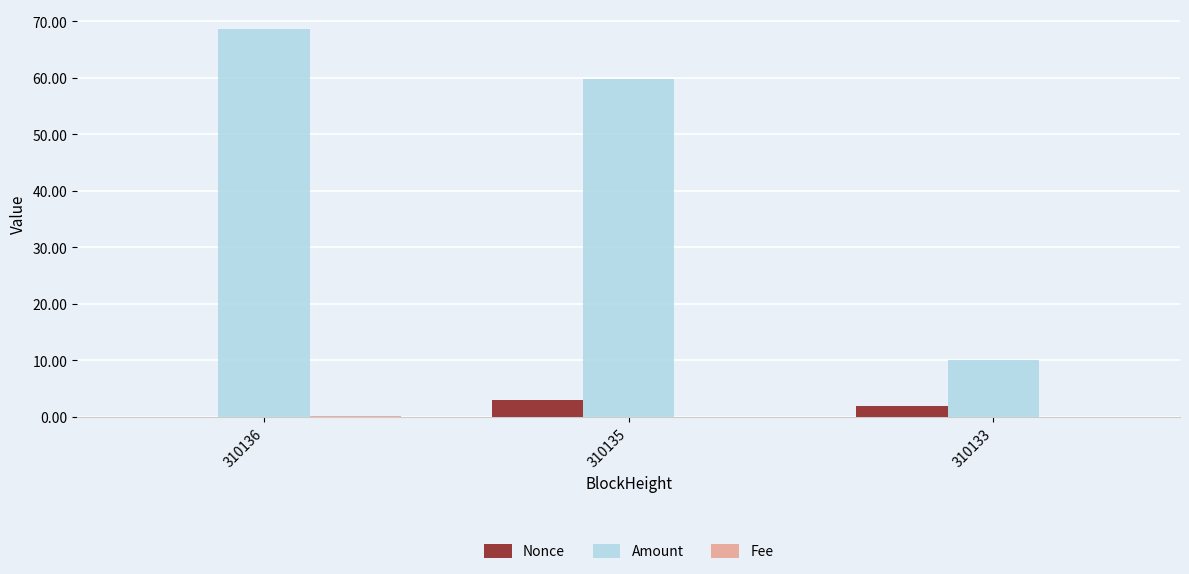

What is the total value across all series at 310135?

62.8